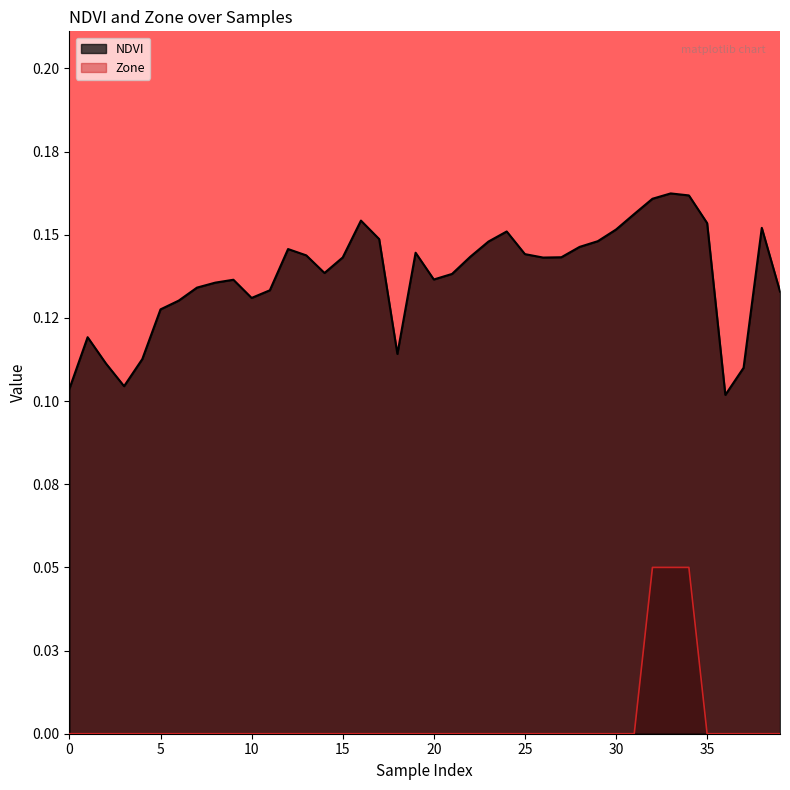

Reading left to right, transcribe all the data shown in this chart.

NDVI: 0.1	0.1	0.1	0.1	0.1	0.1	0.1	0.1	0.1	0.1	0.1	0.1	0.1	0.1	0.1	0.1	0.2	0.1	0.1	0.1	0.1	0.1	0.1	0.1	0.2	0.1	0.1	0.1	0.1	0.1	0.2	0.2	0.2	0.2	0.2	0.2	0.1	0.1	0.2	0.1
Zone: 0.0	0.0	0.0	0.0	0.0	0.0	0.0	0.0	0.0	0.0	0.0	0.0	0.0	0.0	0.0	0.0	0.0	0.0	0.0	0.0	0.0	0.0	0.0	0.0	0.0	0.0	0.0	0.0	0.0	0.0	0.0	0.0	0.1	0.1	0.1	0.0	0.0	0.0	0.0	0.0